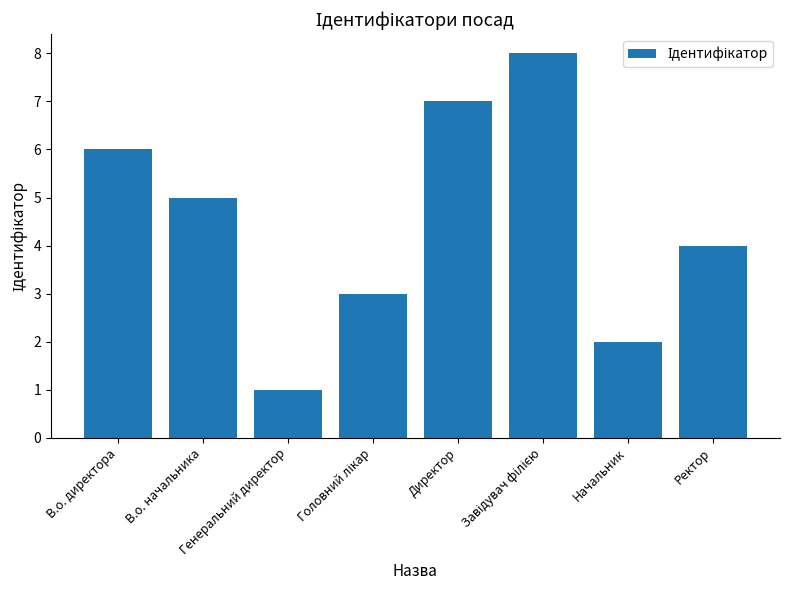

What is the value of the 1st bar from the left?

6